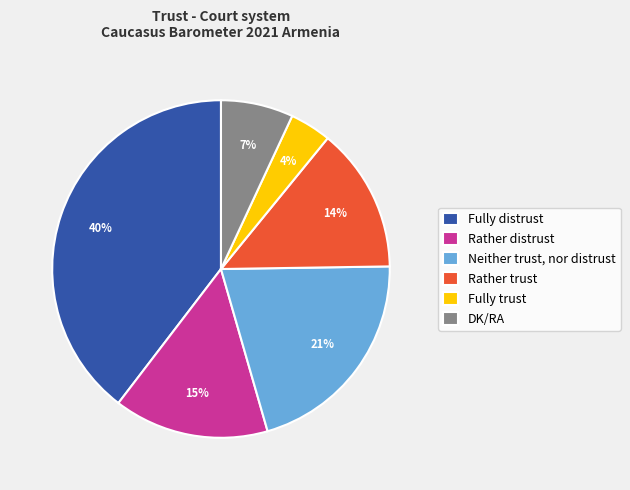

Do Rather trust and Fully trust together represent more than half of the pie?

No